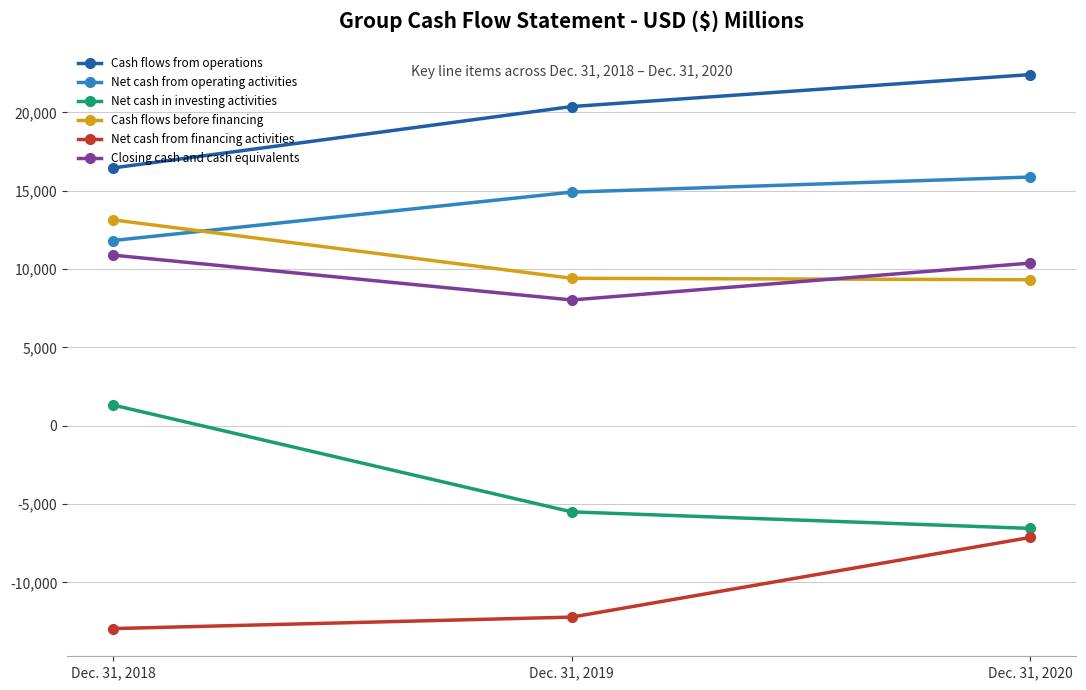

How many values in the Net cash from financing activities series are below -12219?

1